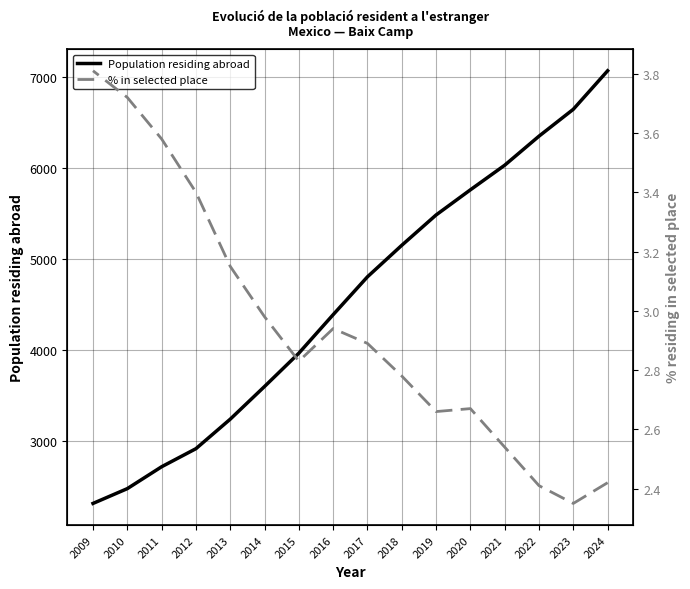

Does the chart have visible grid lines?

Yes